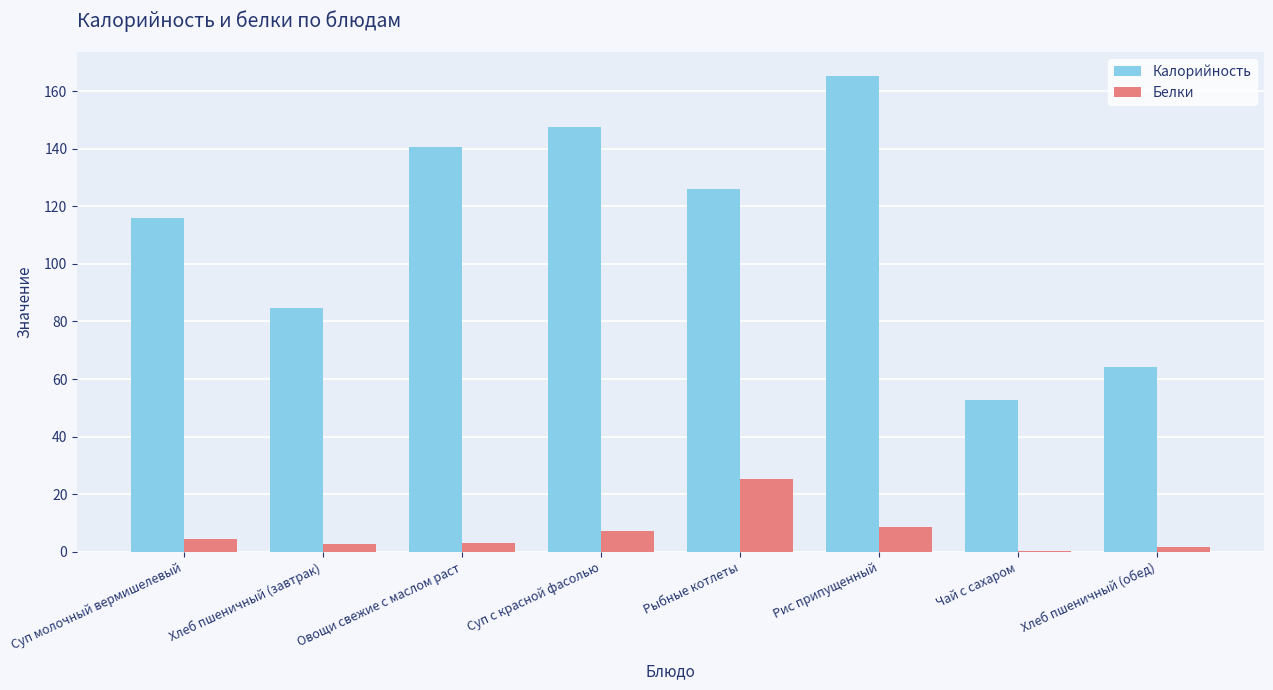

True or false: Калорийность has a value of 64.3 at Хлеб пшеничный (обед).

True